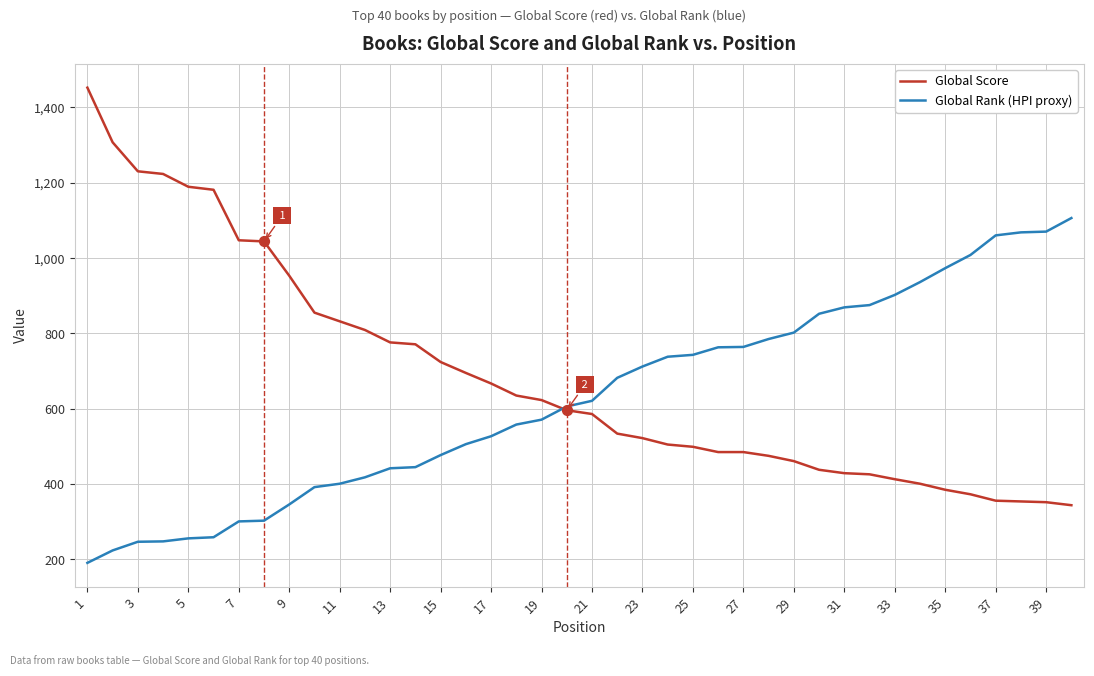

Which series has the largest total across all categories?

Global Score